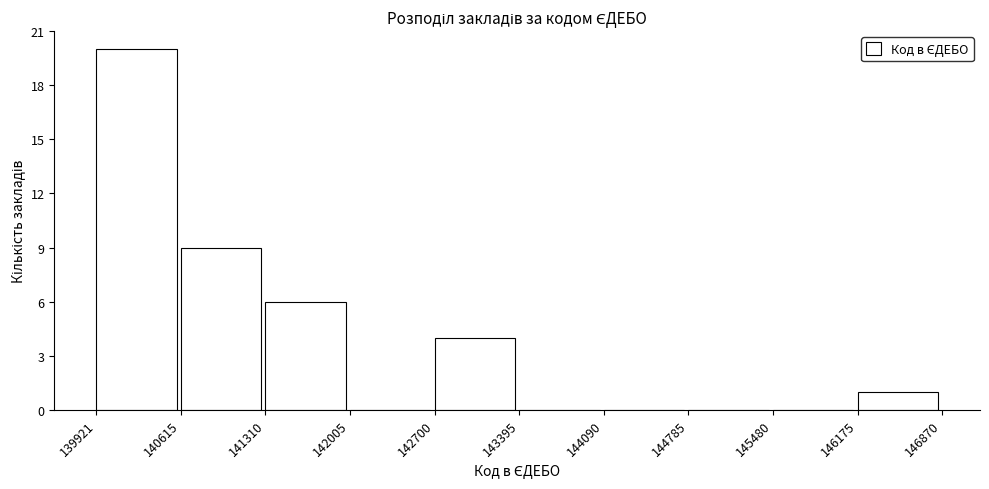

How tall is the bar that spans 141310 to 142005 on the x-axis? The values are not printed on the chart, so give them approximately, as read against the axis.

6